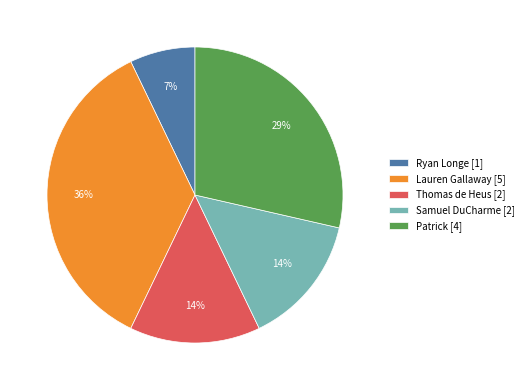

To the nearest percent, what portion does Samuel DuCharme represent?

14%